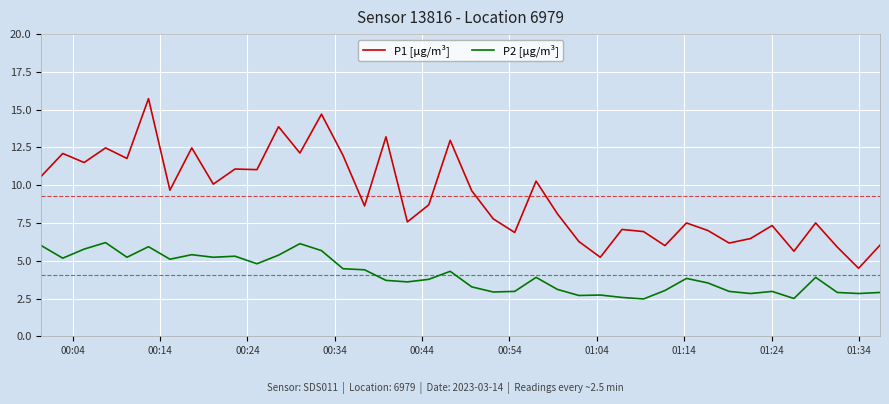

Which series has the widest spread of values?

P1 [µg/m³]